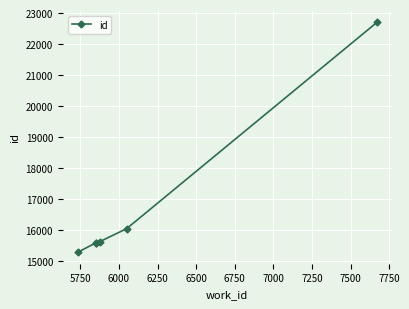

What is the value of the 6th point from the left?

22696